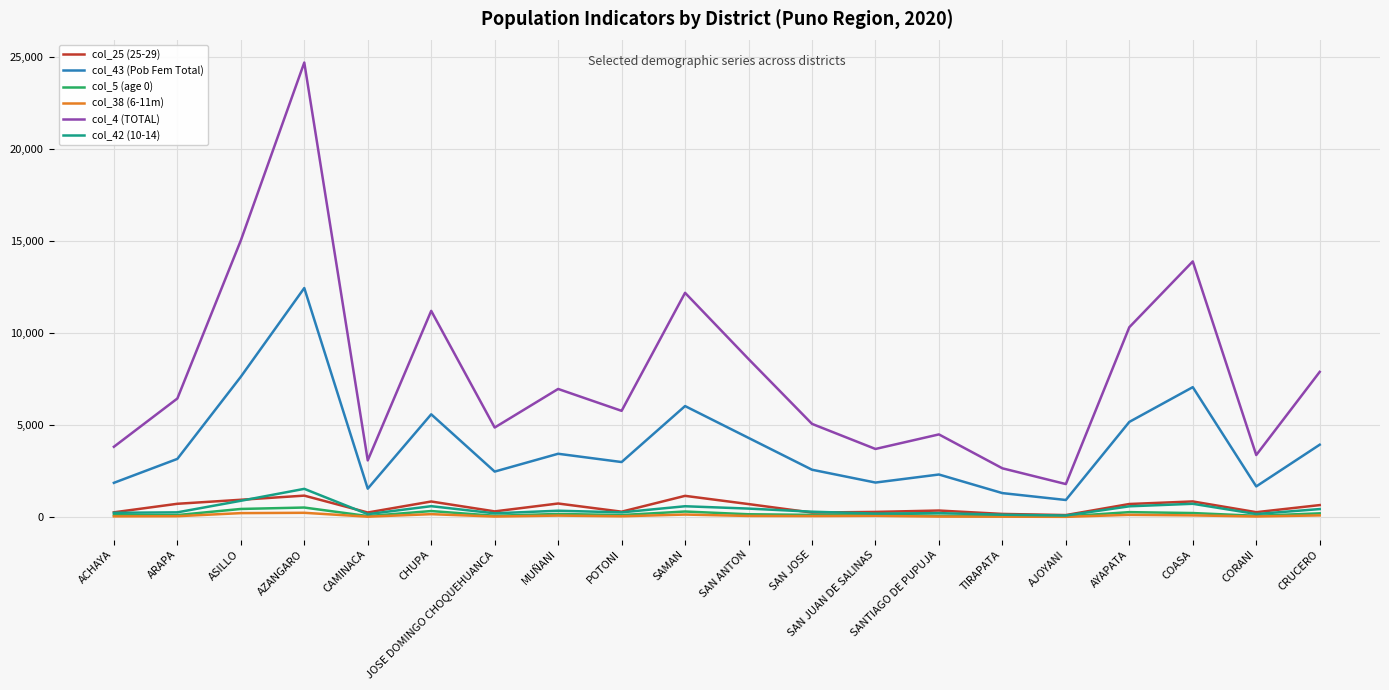

True or false: col_25 (25-29) and col_4 (TOTAL) cross at least once.

False